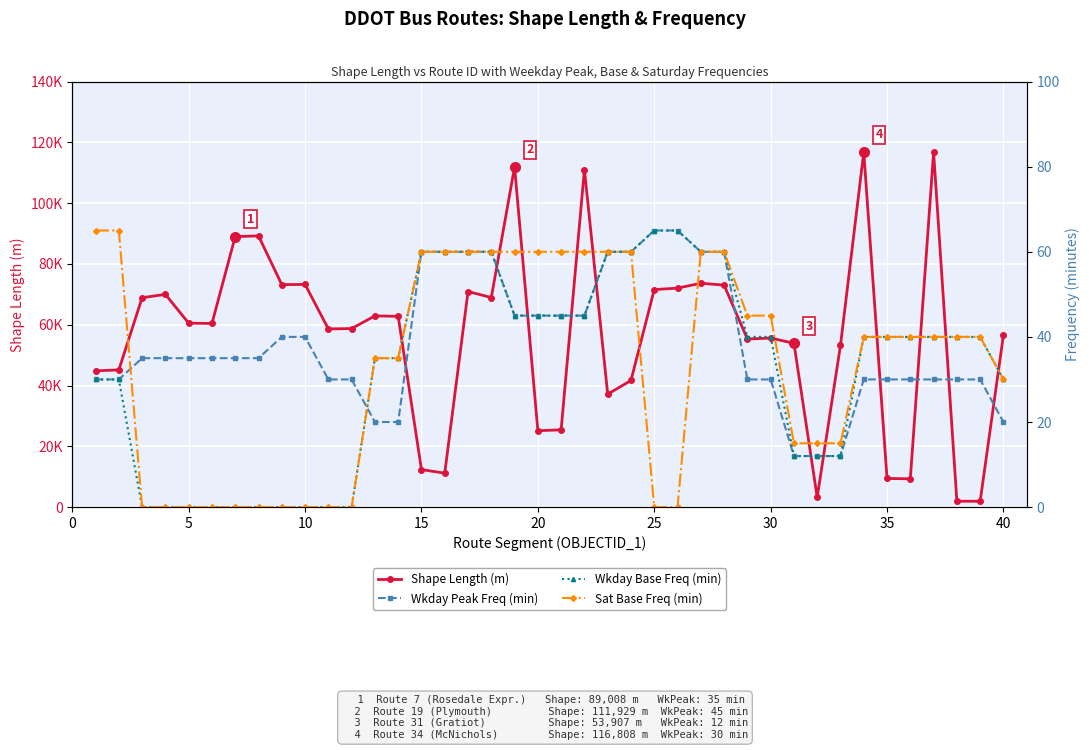

Is this an area chart (filled region under the line)?

No